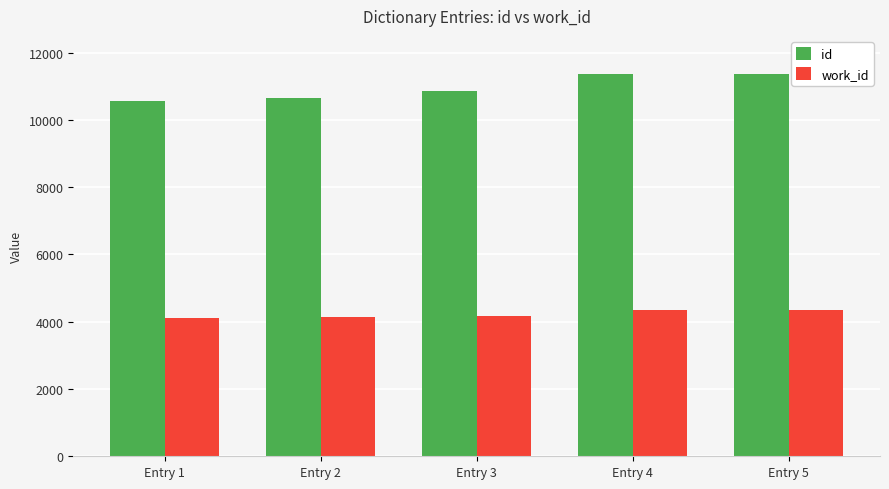

What is the total value across all series at Entry 4?

15713